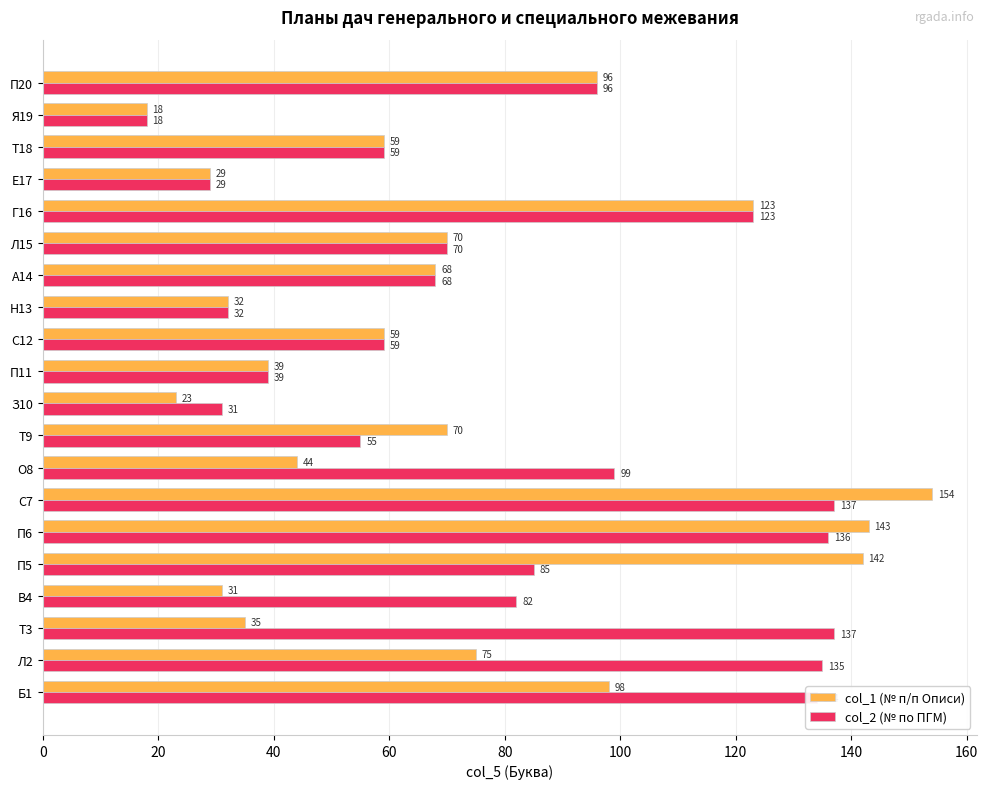

Is it true that col_1 (№ п/п Описи) equals 210 at Г16?

False